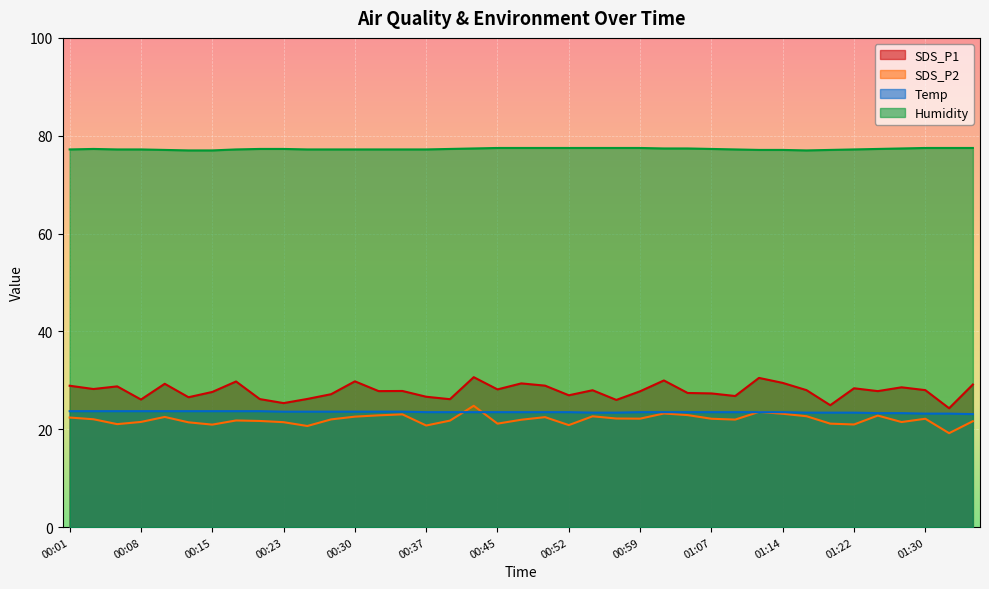

Rank the series by their maximum value, from highest to lowest.

Humidity, SDS_P1, SDS_P2, Temp